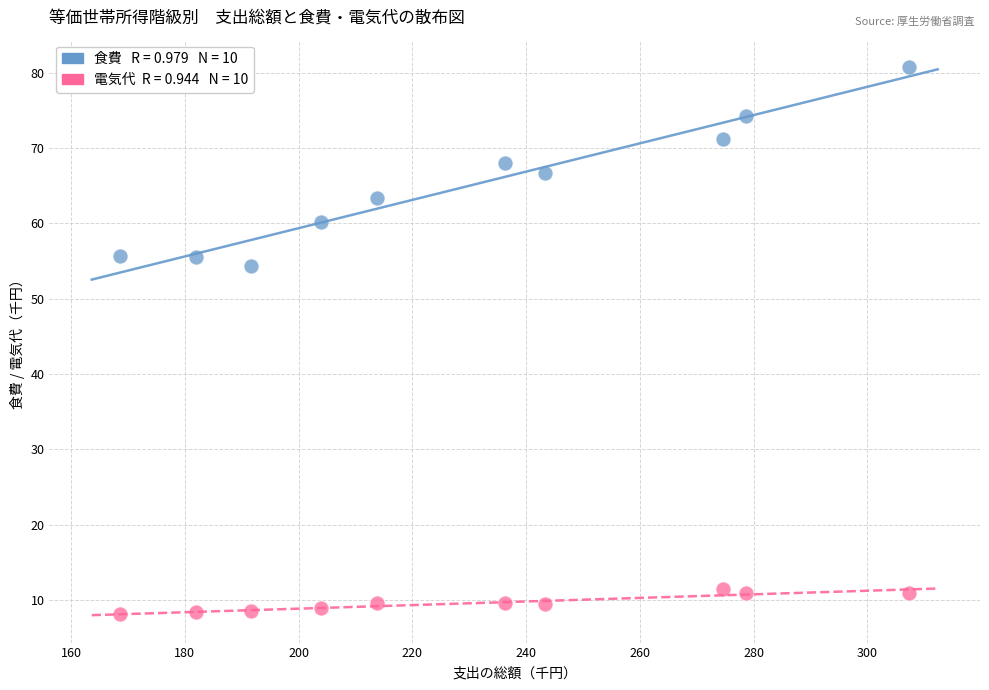

Across all data points, what is the range of X values (max minus min)?

138.7